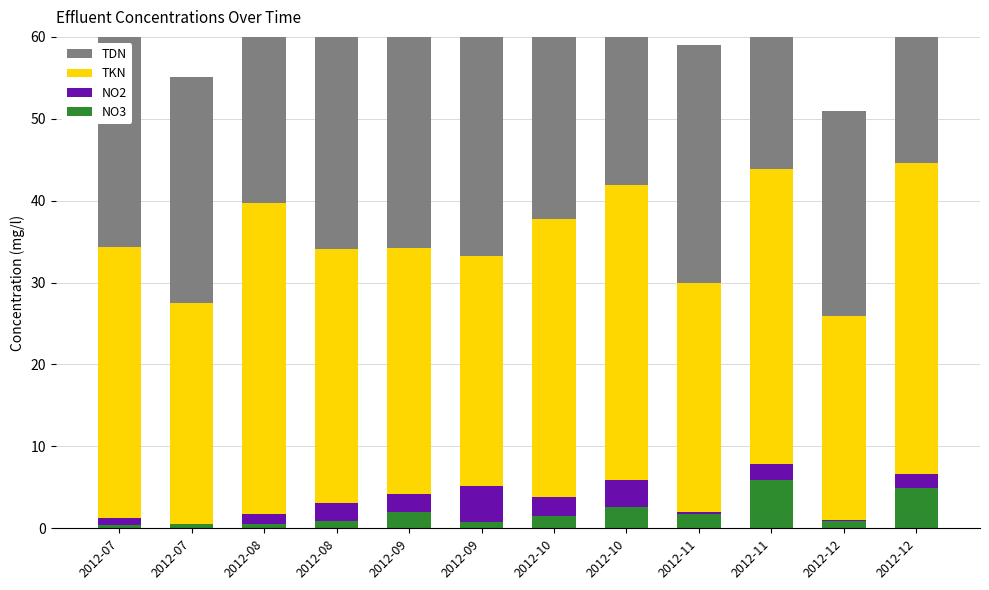

Rank the categories by TDN value from lowest to highest.

2012-12, 2012-07, 2012-11, 2012-08, 2012-09, 2012-07, 2012-09, 2012-10, 2012-08, 2012-10, 2012-12, 2012-11